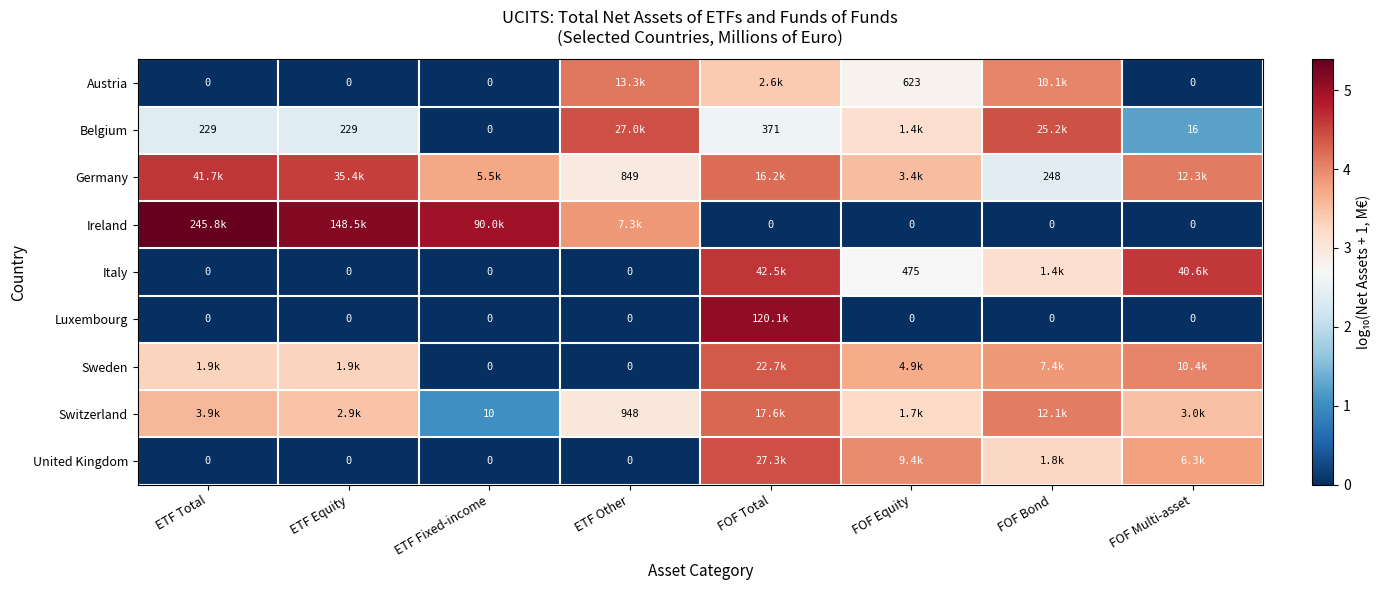

Where does the Italy series first go above 2?

FOF Total